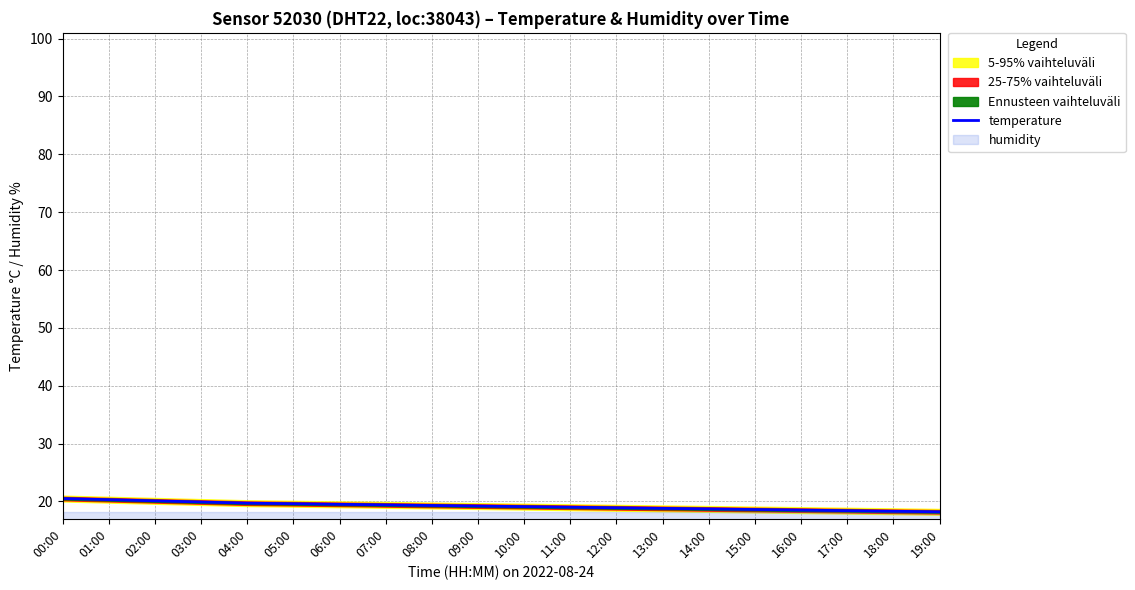

Reading right to left, what are all the values shown in this chart?

19:00=18.2	18:00=18.3	17:00=18.4	16:00=18.5	15:00=18.6	14:00=18.7	13:00=18.8	12:00=18.9	11:00=19.0	10:00=19.1	09:00=19.2	08:00=19.3	07:00=19.4	06:00=19.5	05:00=19.6	04:00=19.7	03:00=19.9	02:00=20.1	01:00=20.3	00:00=20.5